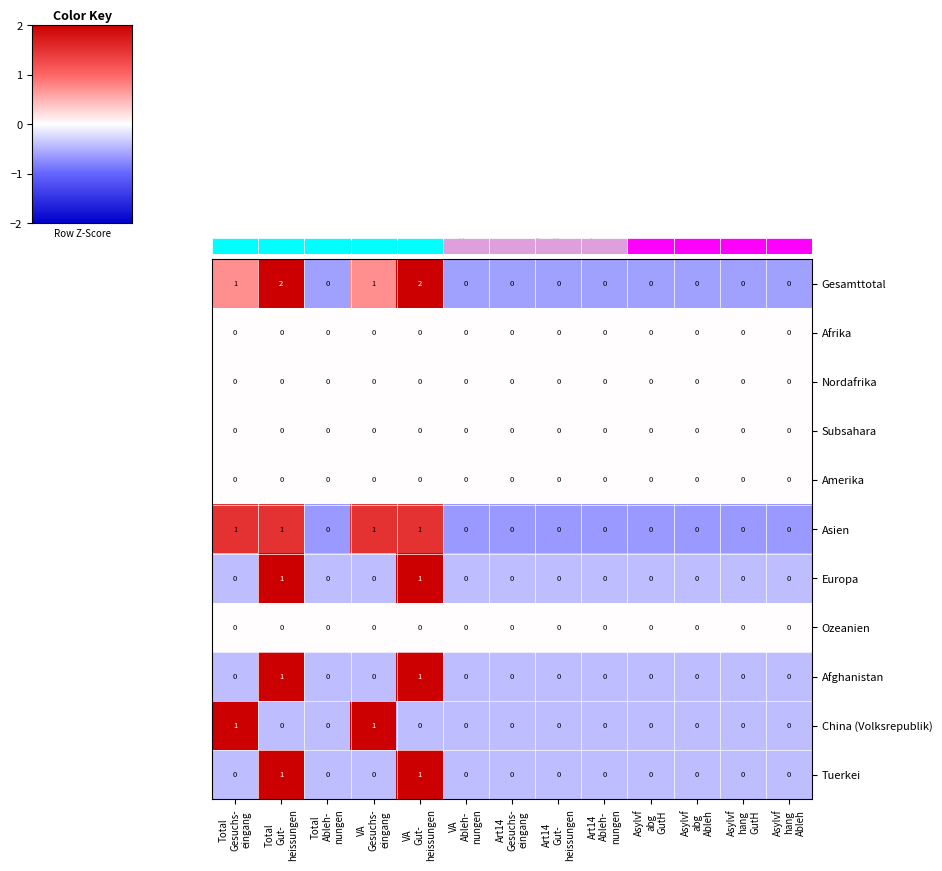

How many positive values does the China (Volksrepublik) series have?

2